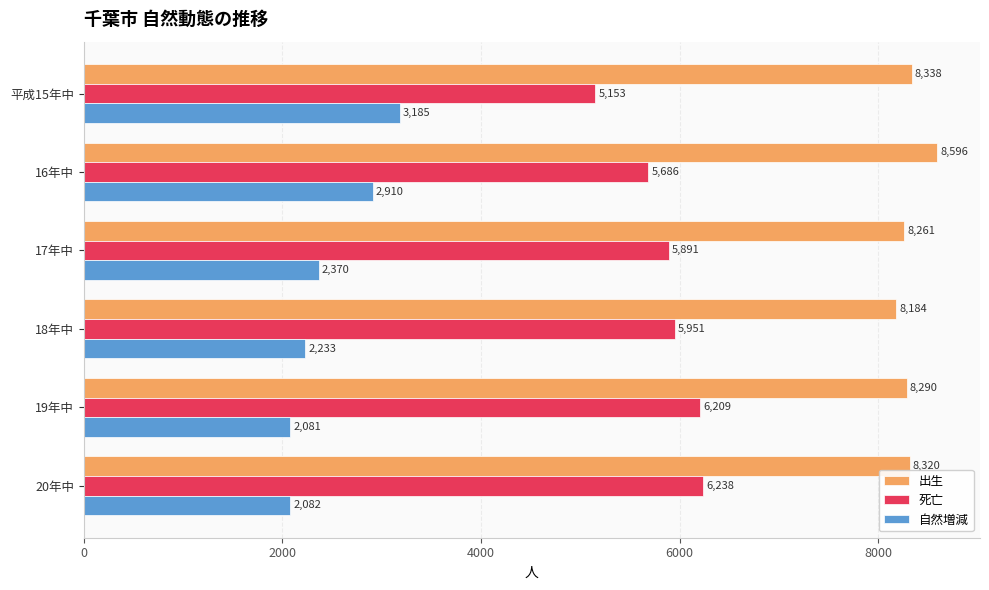

What are all the series names shown in the legend?

出生, 死亡, 自然増減